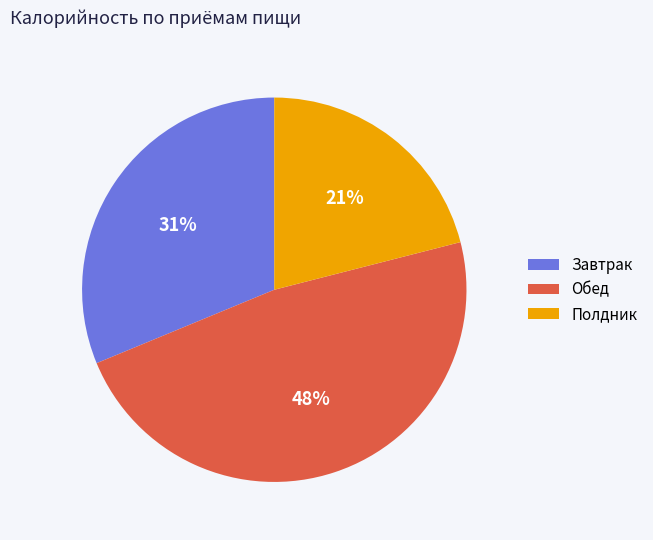

Is there any slice that represents more than half of the pie?

No